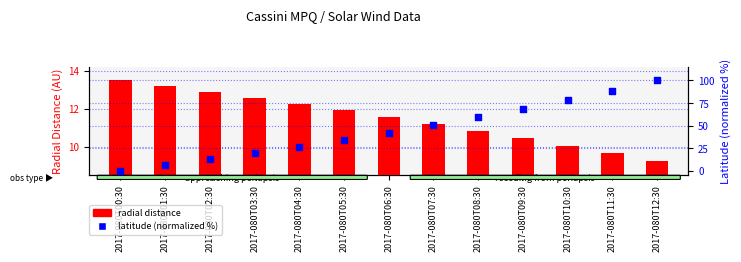

Which series reaches the maximum Y coordinate?

latitude (normalized %)